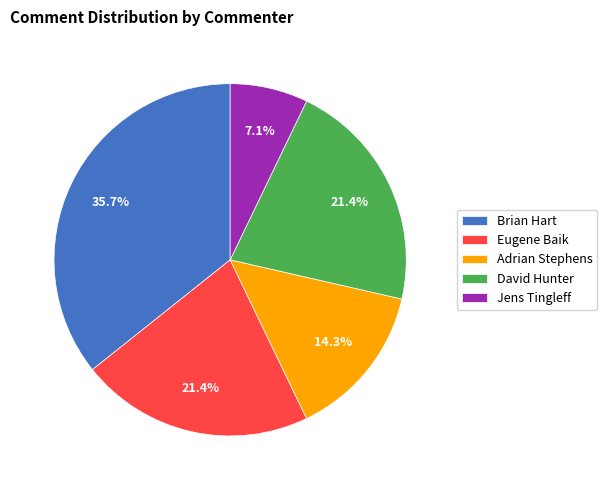

Is there any slice that represents more than half of the pie?

No